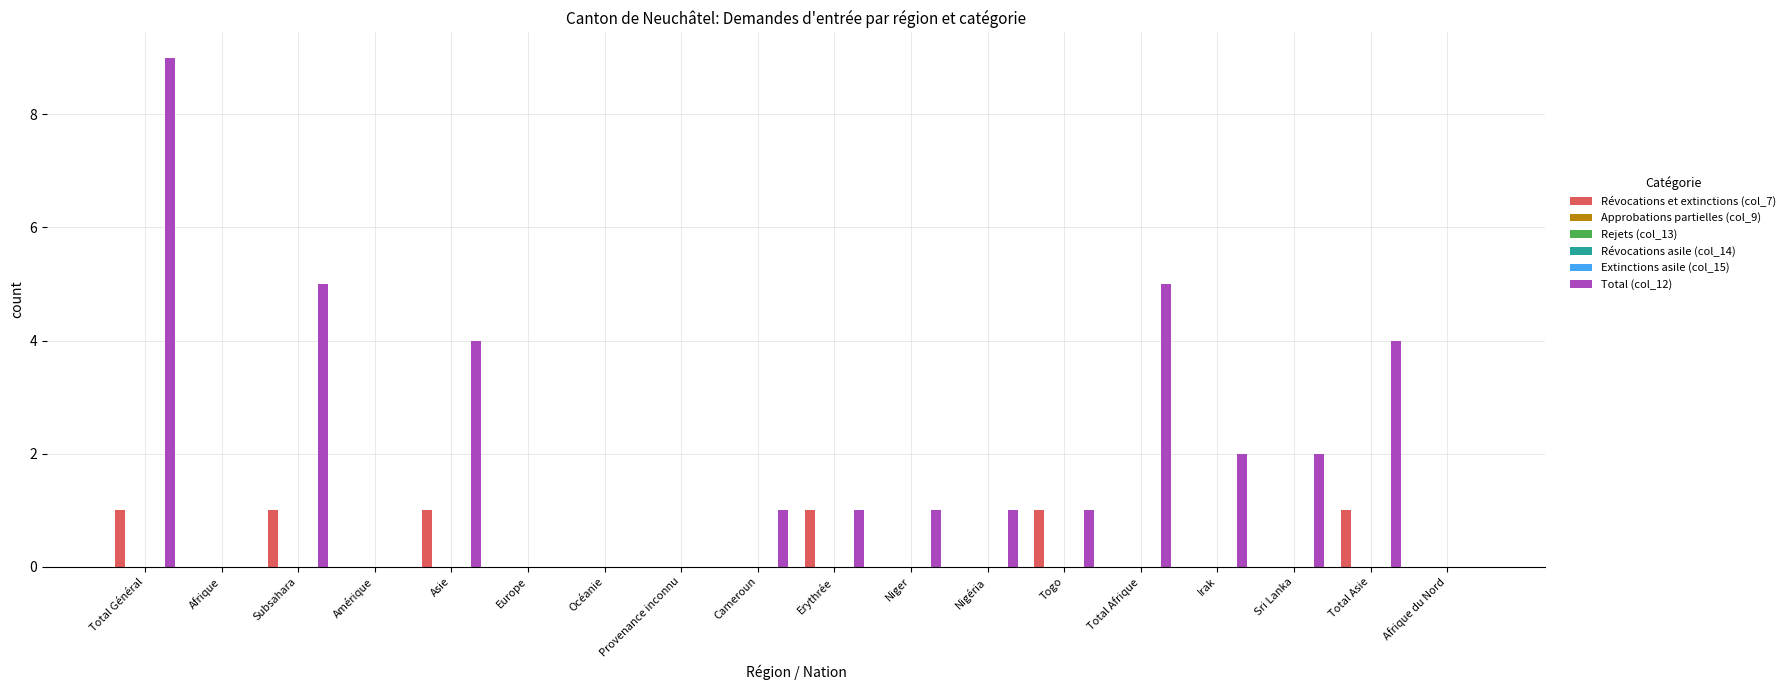

List the labels in order of Extinctions asile (col_15) value, smallest first.

Total Général, Afrique, Subsahara, Amérique, Asie, Europe, Océanie, Provenance inconnu, Cameroun, Erythrée, Niger, Nigéria, Togo, Total Afrique, Irak, Sri Lanka, Total Asie, Afrique du Nord